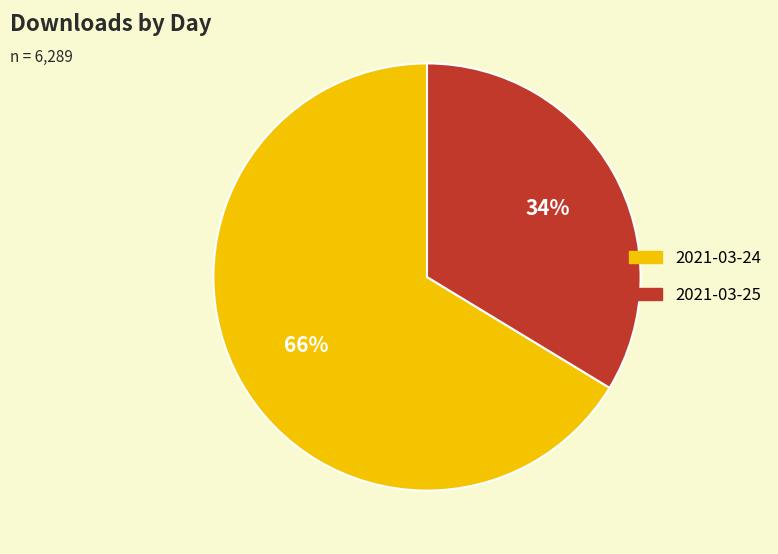

Approximately how many times larger is the value at 2021-03-25 compared to 2021-03-24?

0.5